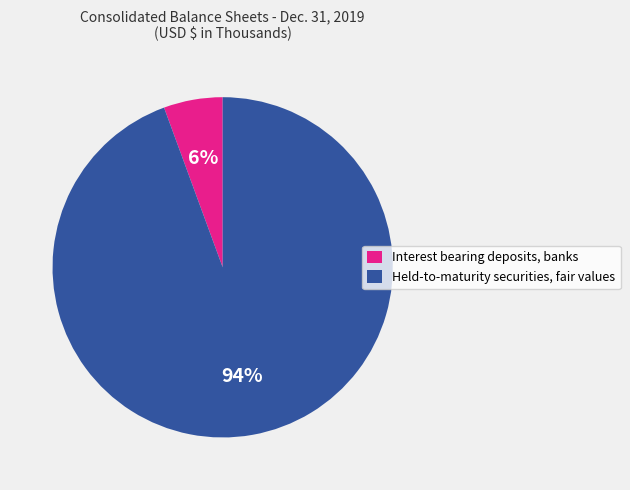

Which slice is the smallest?

Interest bearing deposits, banks